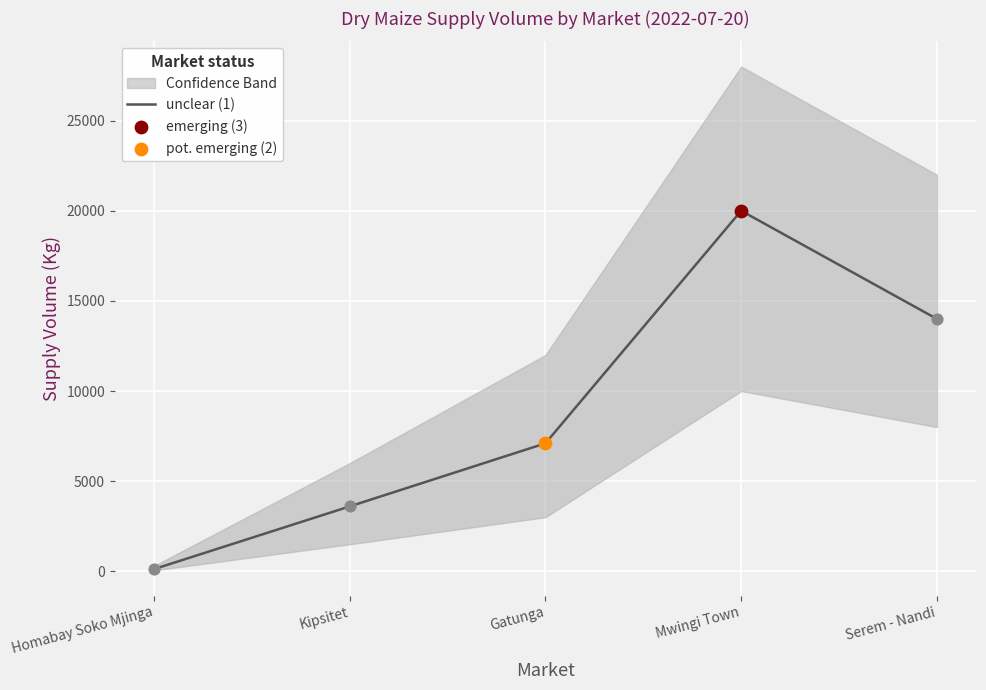

What is the change in value from Kipsitet to Serem - Nandi?

+10400